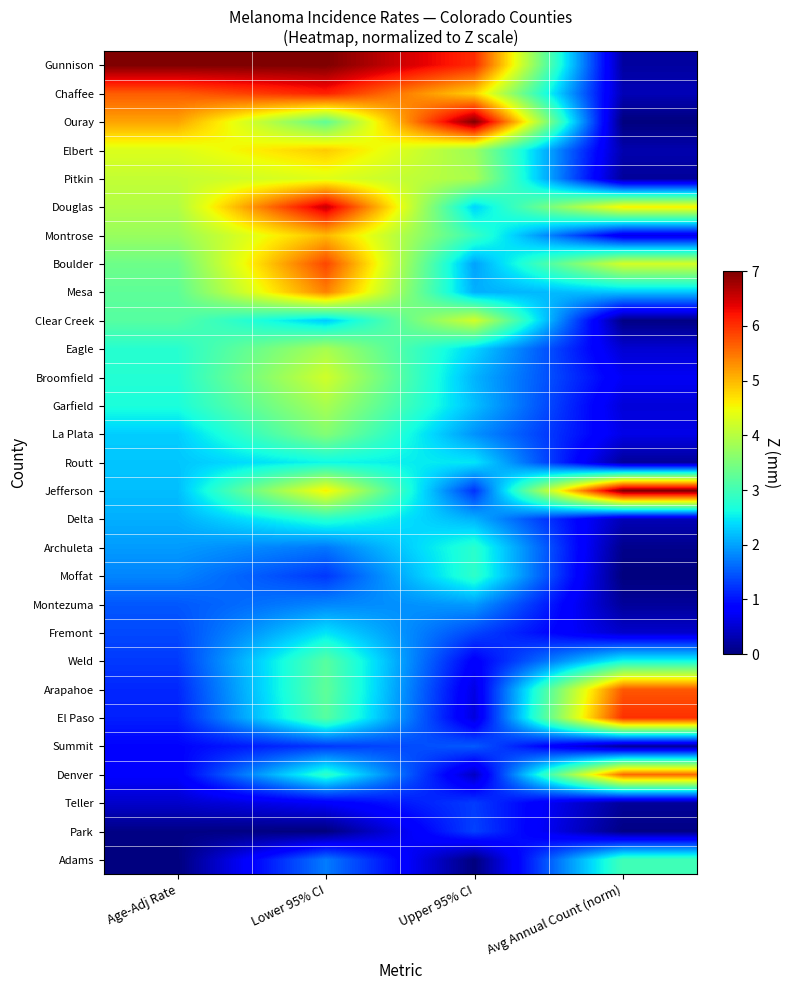

Between Upper 95% CI and Lower 95% CI, which is larger?

Lower 95% CI